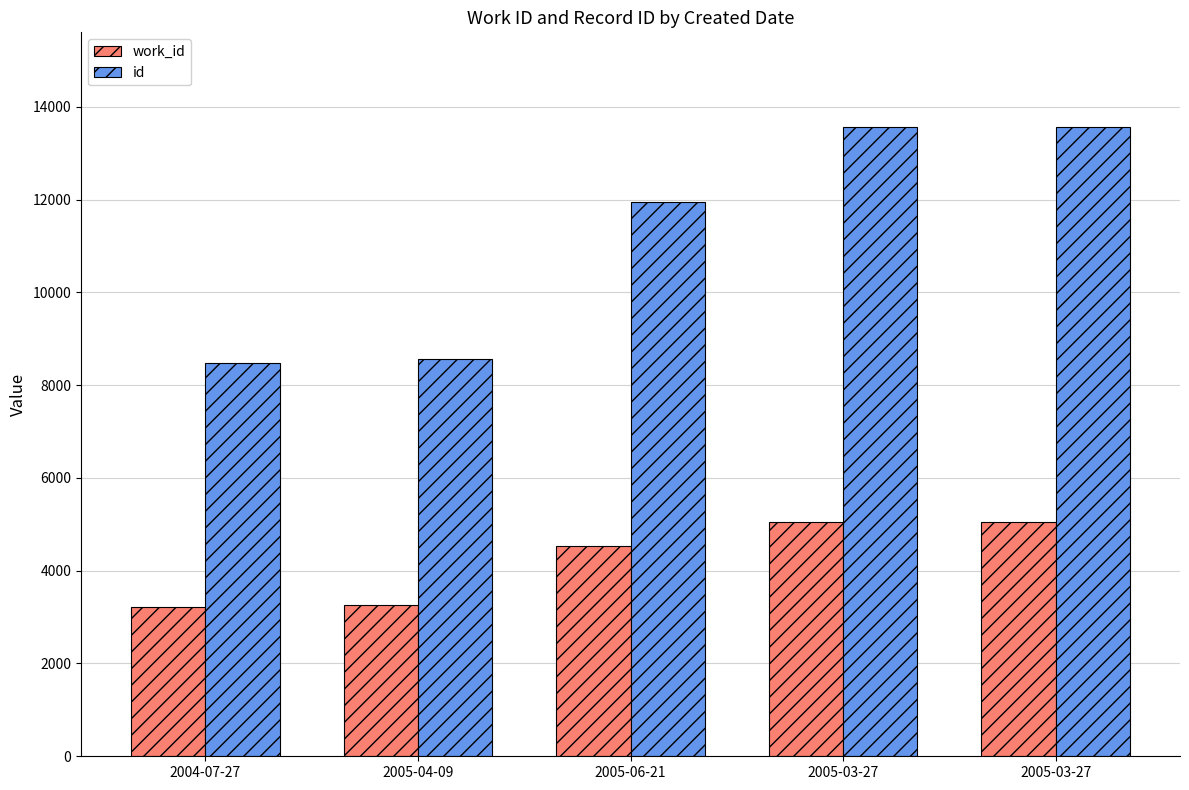

How many bars are there in each group?

2